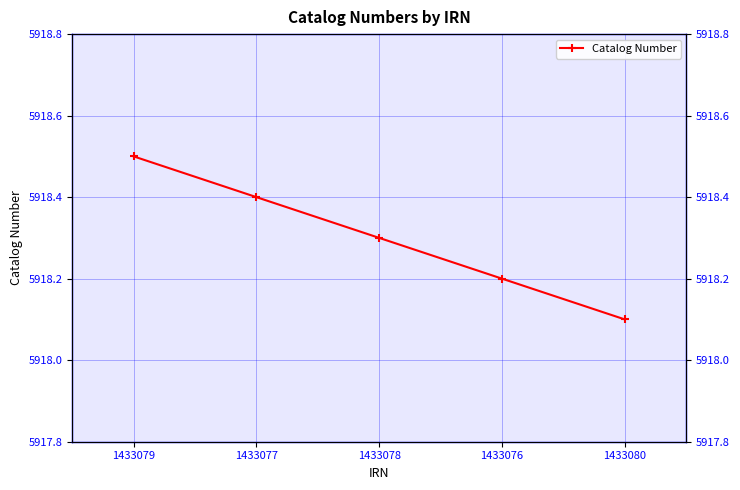

Which label corresponds to the largest value in the chart?

1433079